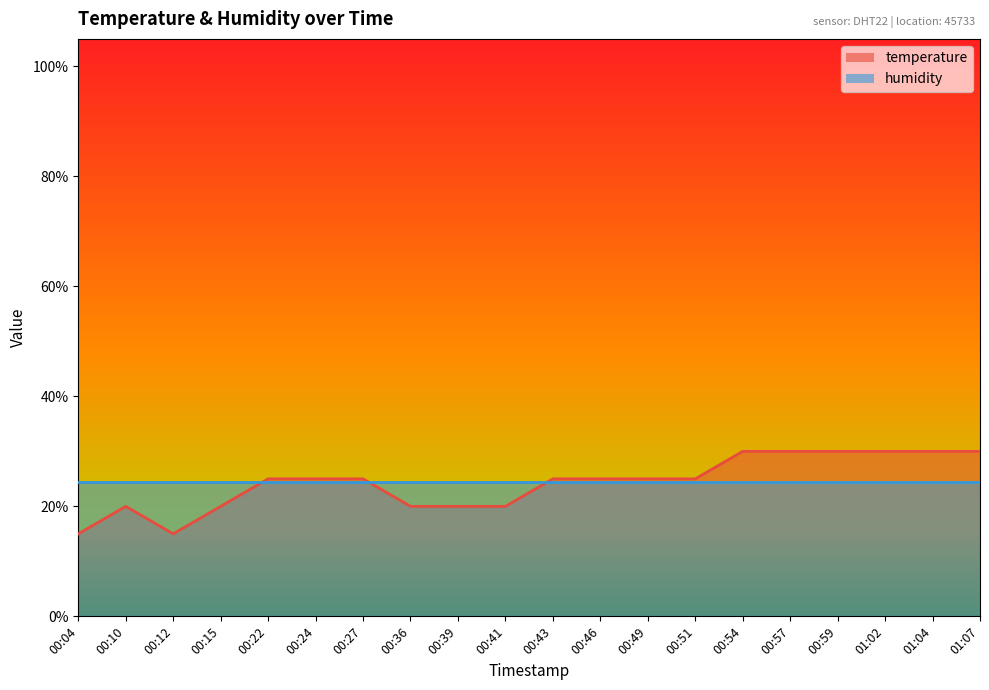

What is the change in value from 00:15 to 00:24?

+5.0